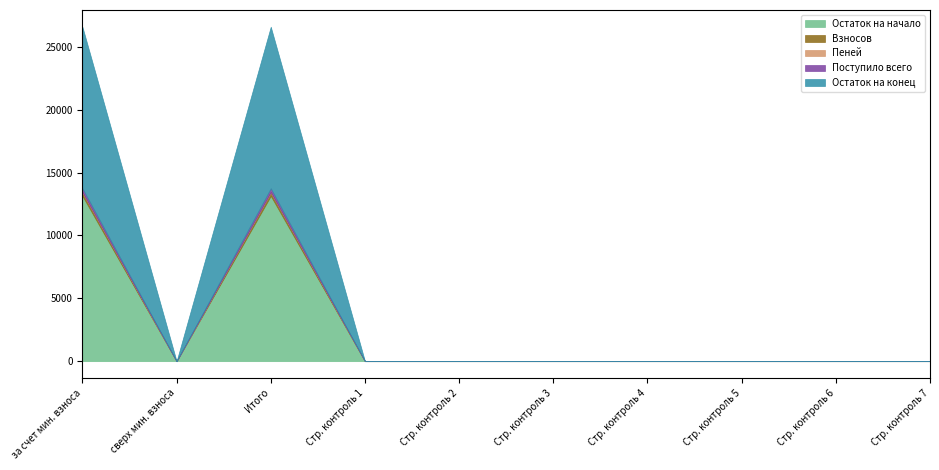

At 8, list the series in order from largest to smallest.

Остаток на начало, Взносов, Пеней, Поступило всего, Остаток на конец